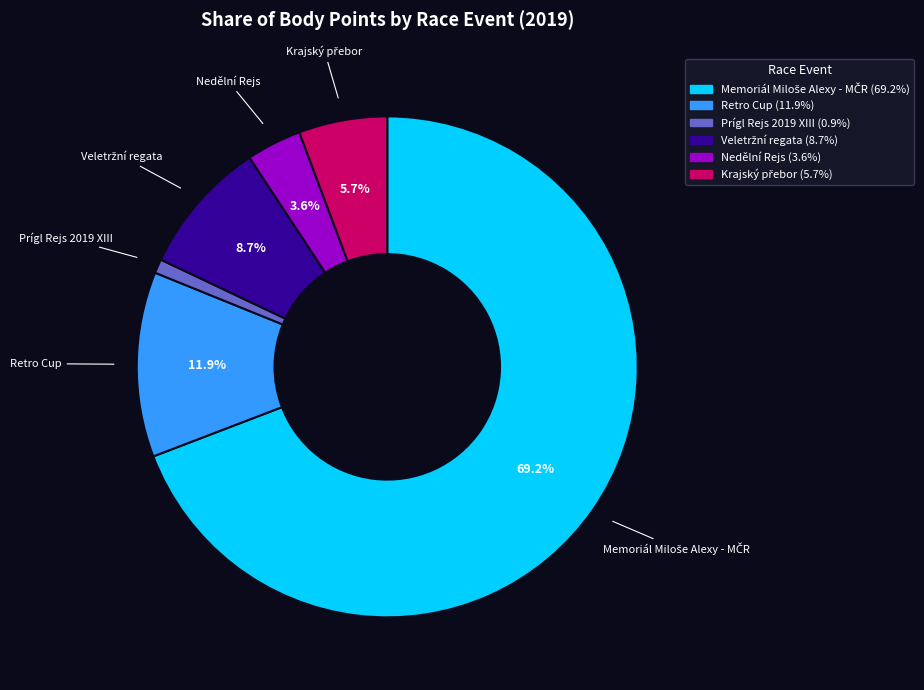

Which category has the smallest portion of the pie?

Prígl Rejs 2019 XIII